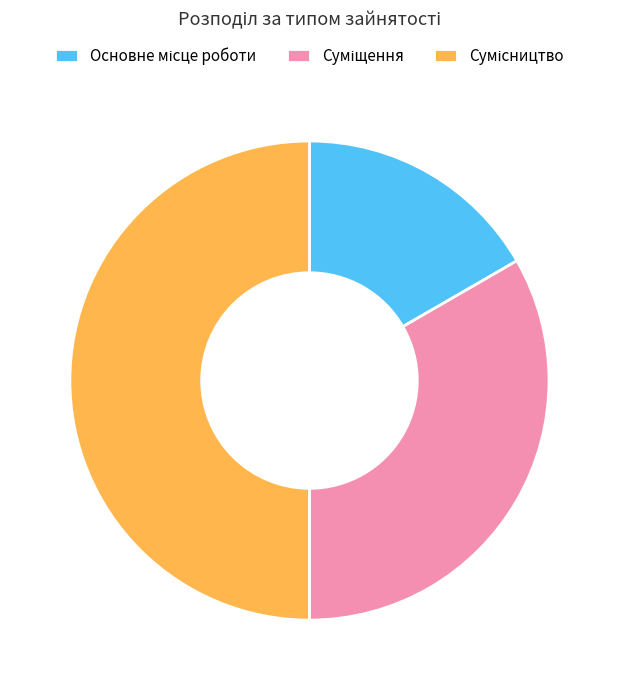

What percentage do Сумісництво and Суміщення together represent?

83.3%